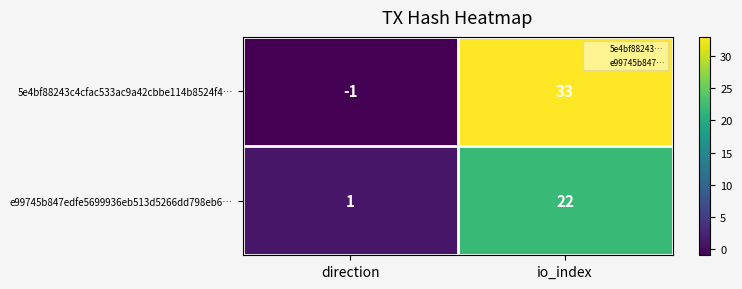

At which category is the sum across all series the highest?

io_index